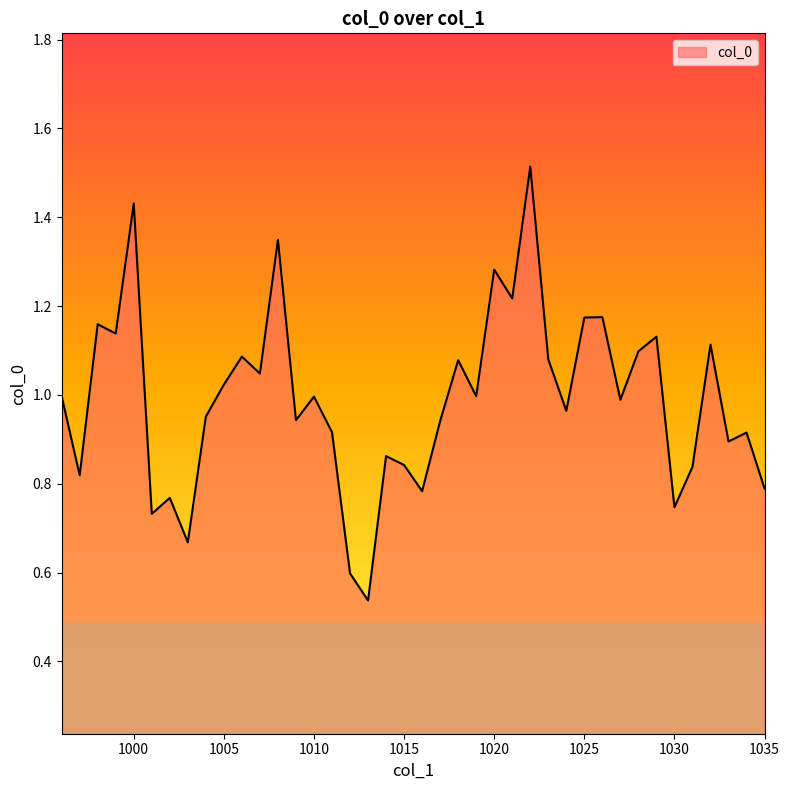

What is the maximum value shown in the chart?

1.5